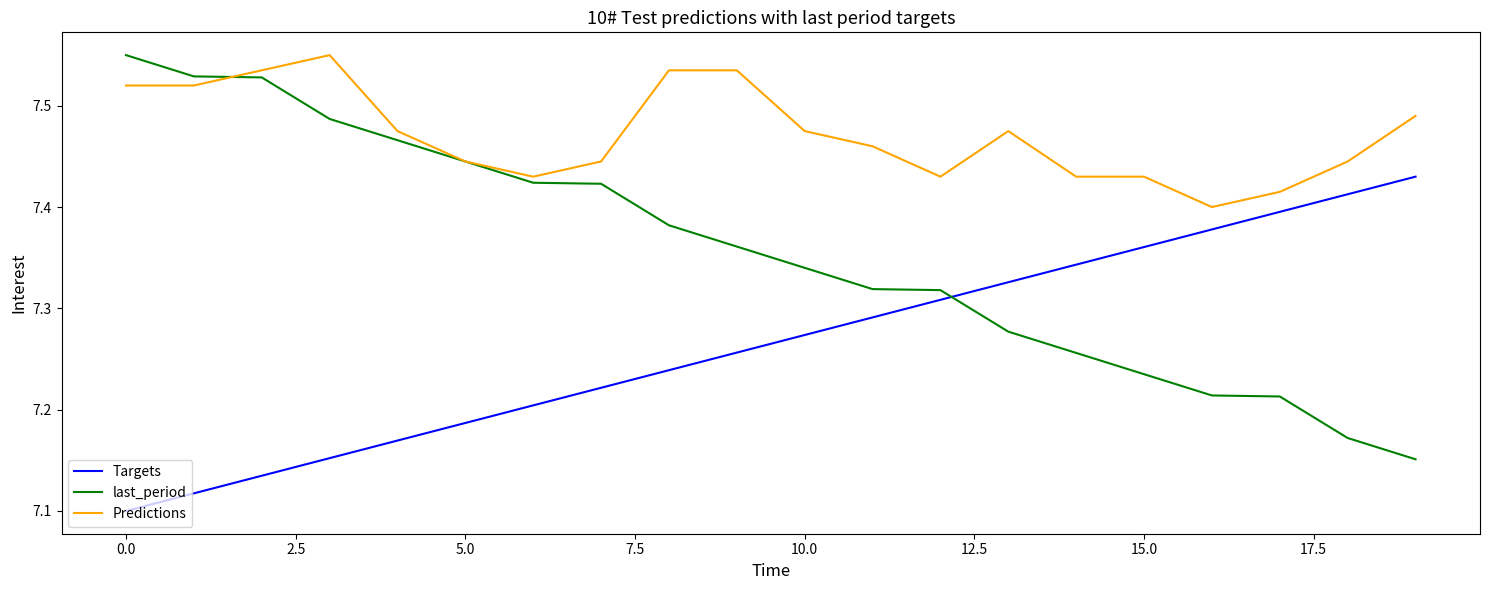

True or false: Targets and last_period intersect in this chart.

True